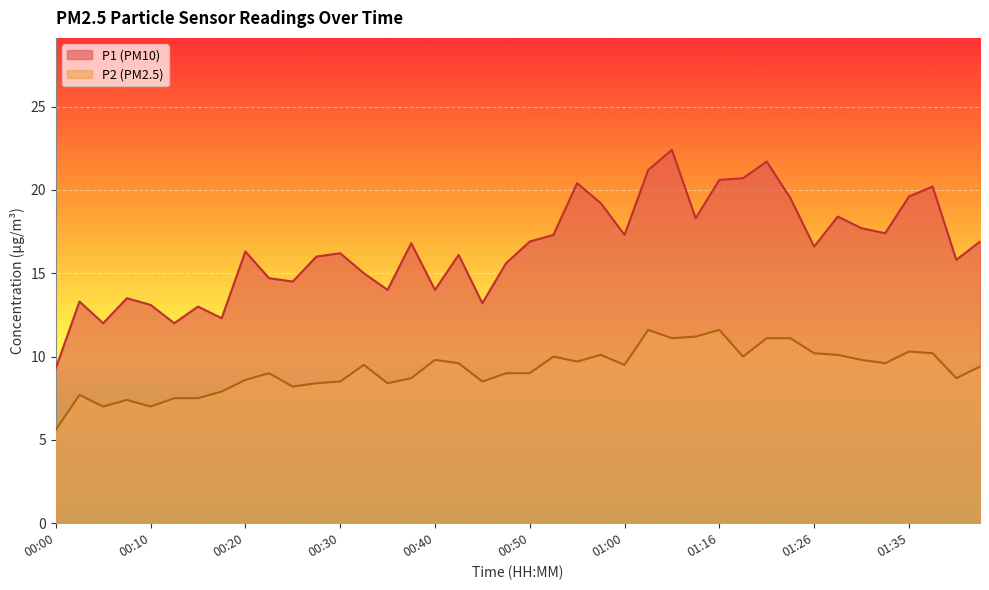

What position from the left is 00:30?

13